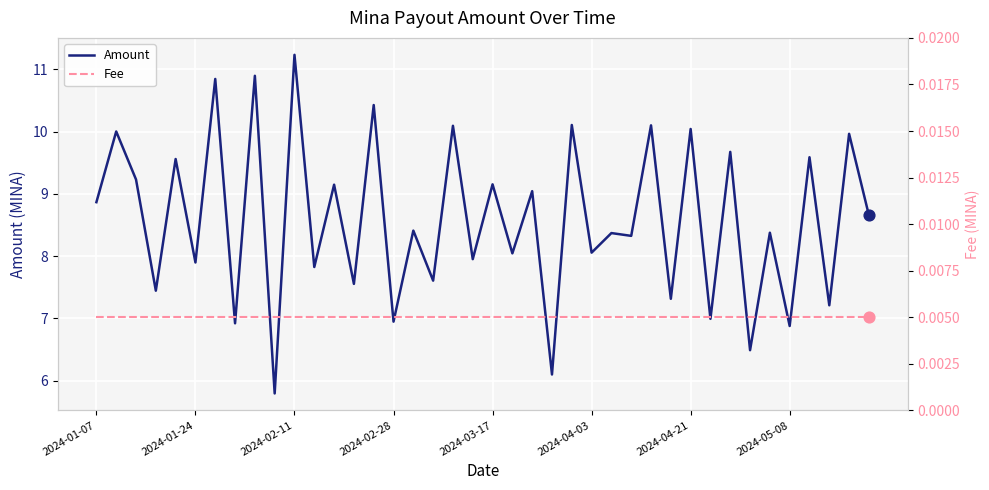

What is the highest value of the Amount series?

11.2